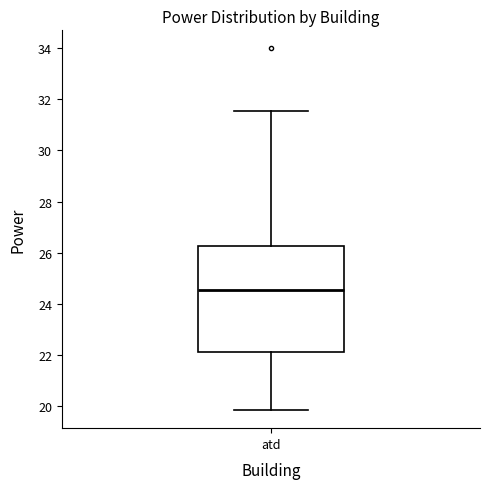

Read this box plot against the y-axis: the position of the median line, the range covered by the box, and the ends of both whiskers. The values are not printed on the chart, so give them approximately, as read against the axis.

median 24.6, box 22.2 to 26.2, whiskers 19.8 to 31.6